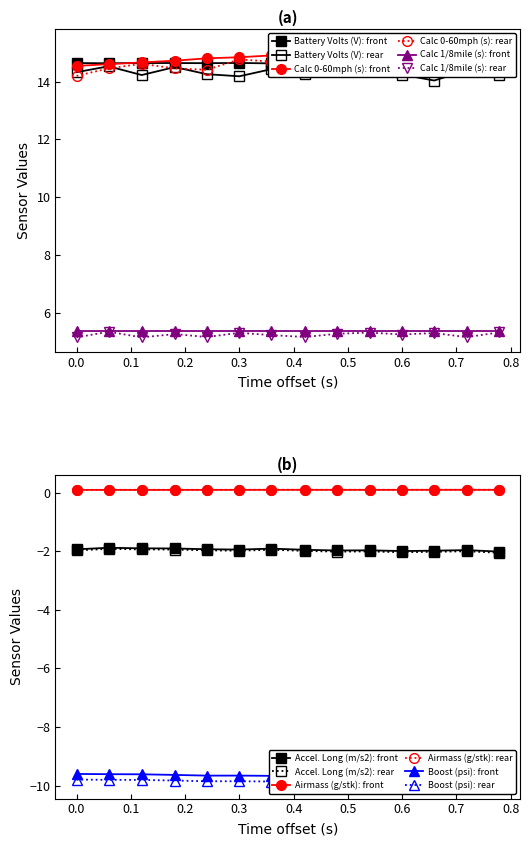

True or false: Boost (psi) and Accel. Long (m/s2) cross at least once.

False